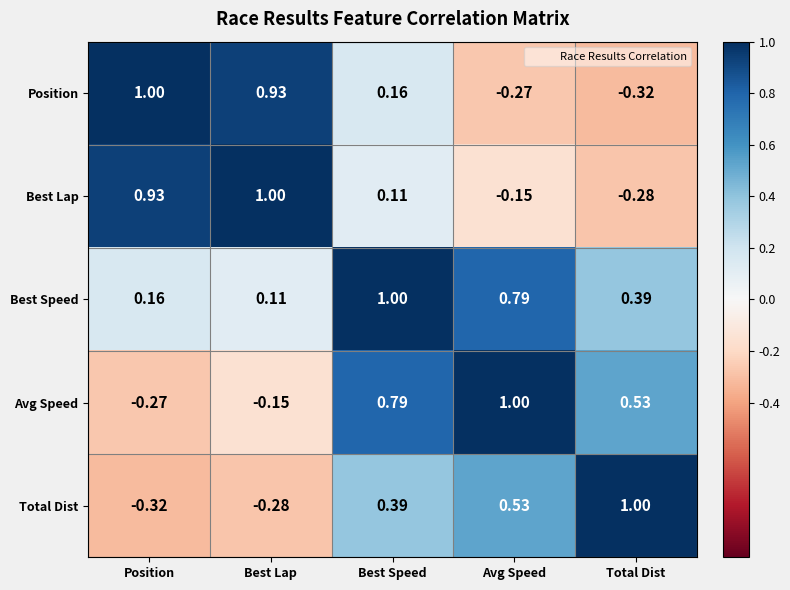

Where is Best Lap nearest to the value 0?

Best Speed